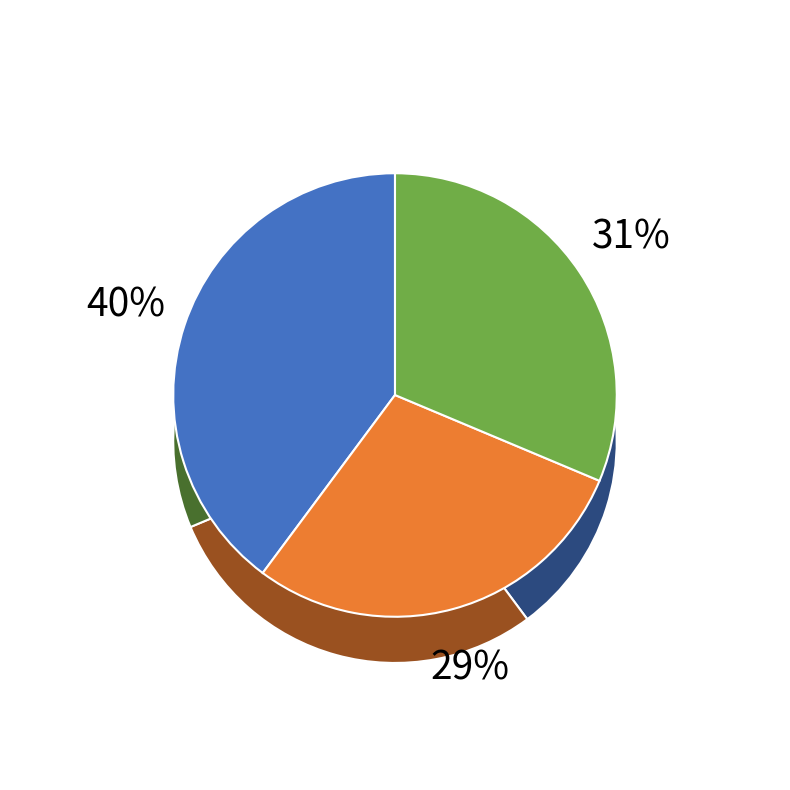

Is 00:30 the majority of the pie?

No